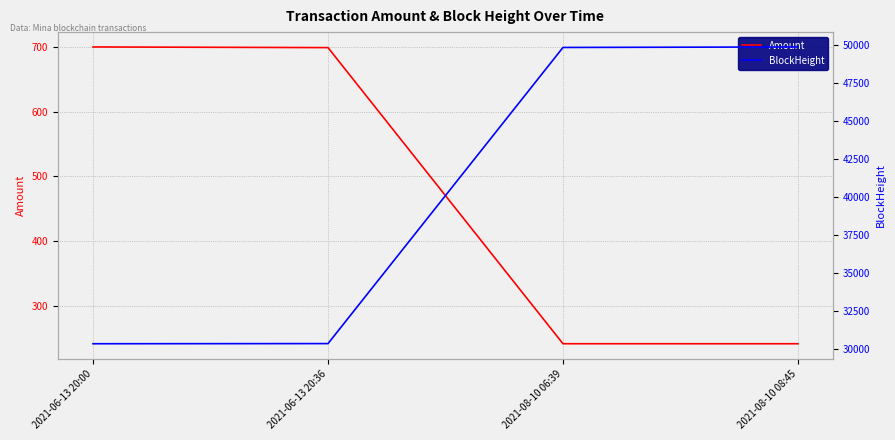

Rank the series by their average value, from highest to lowest.

BlockHeight, Amount